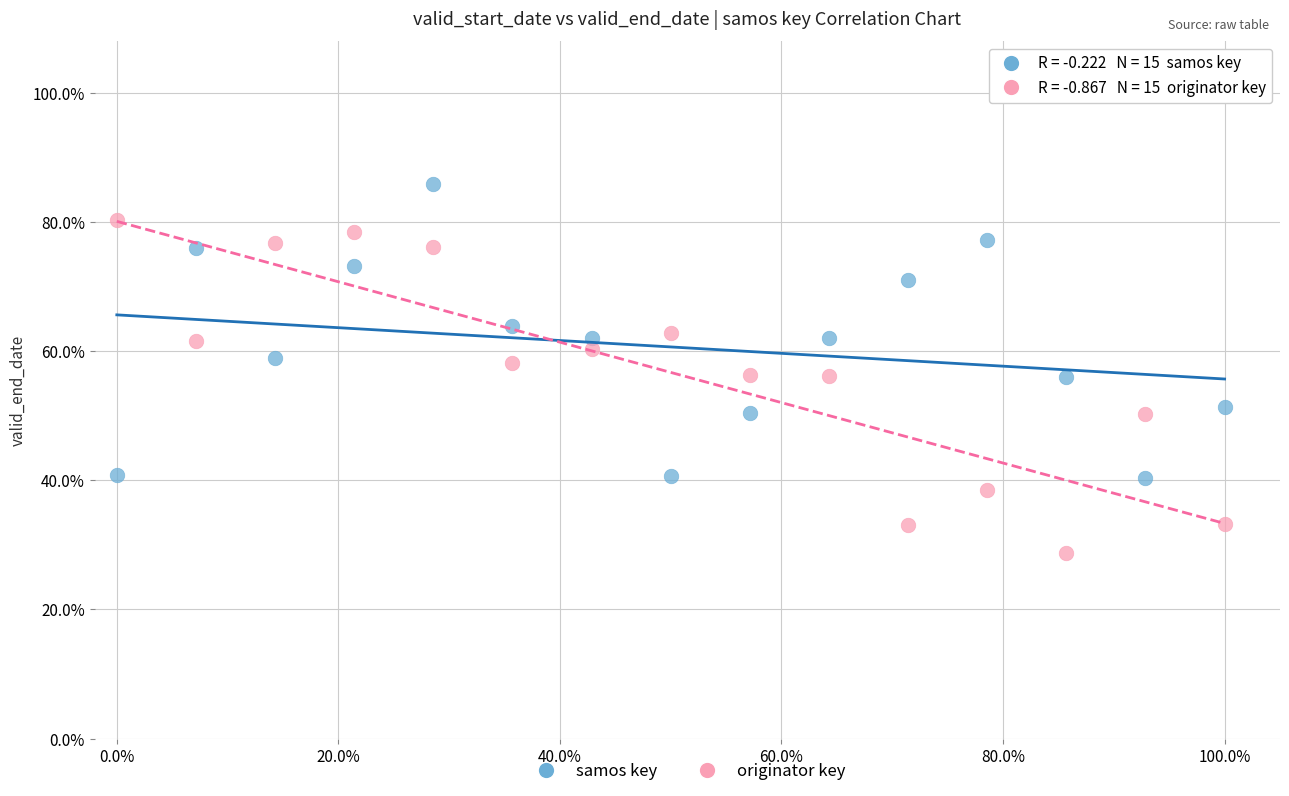

Which series has the widest spread of Y values?

originator key